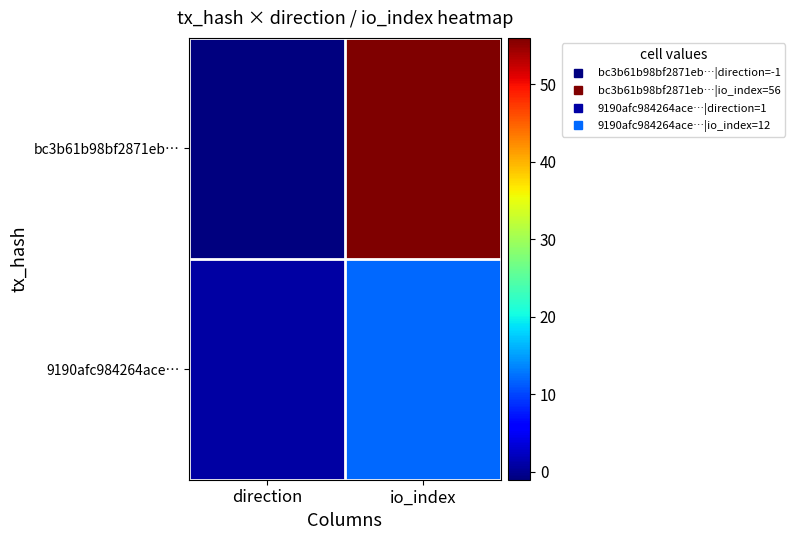

Reading left to right, what are all the values shown in this chart?

bc3b61b98bf2871eb…: direction=-1	io_index=56
9190afc984264ace…: direction=1	io_index=12